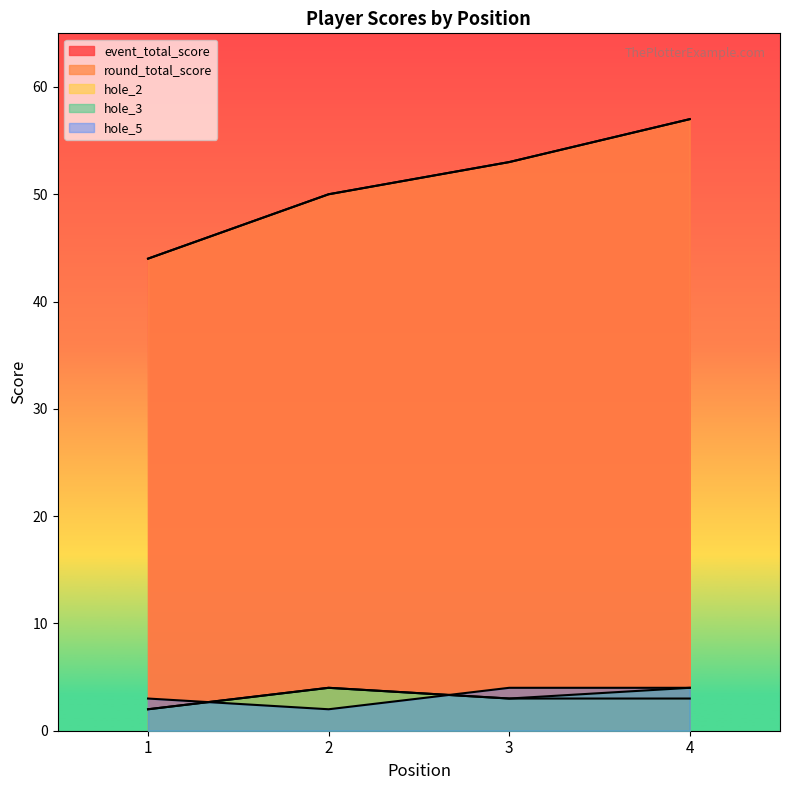

What is the value of the event_total_score point at the 2nd from the left?

50